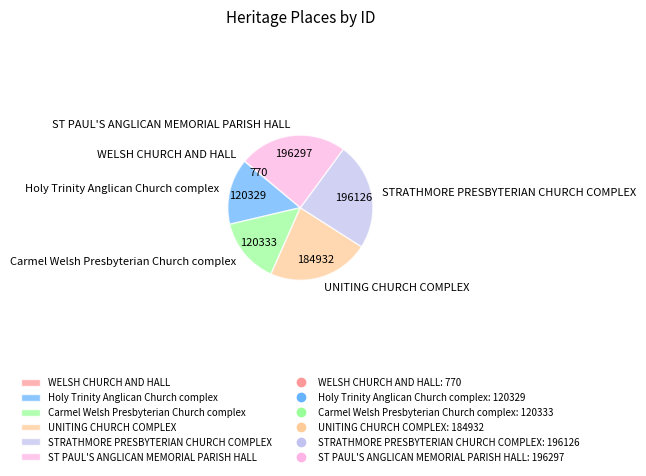

Approximately how many times larger is the value at Carmel Welsh Presbyterian Church complex compared to UNITING CHURCH COMPLEX?

0.7